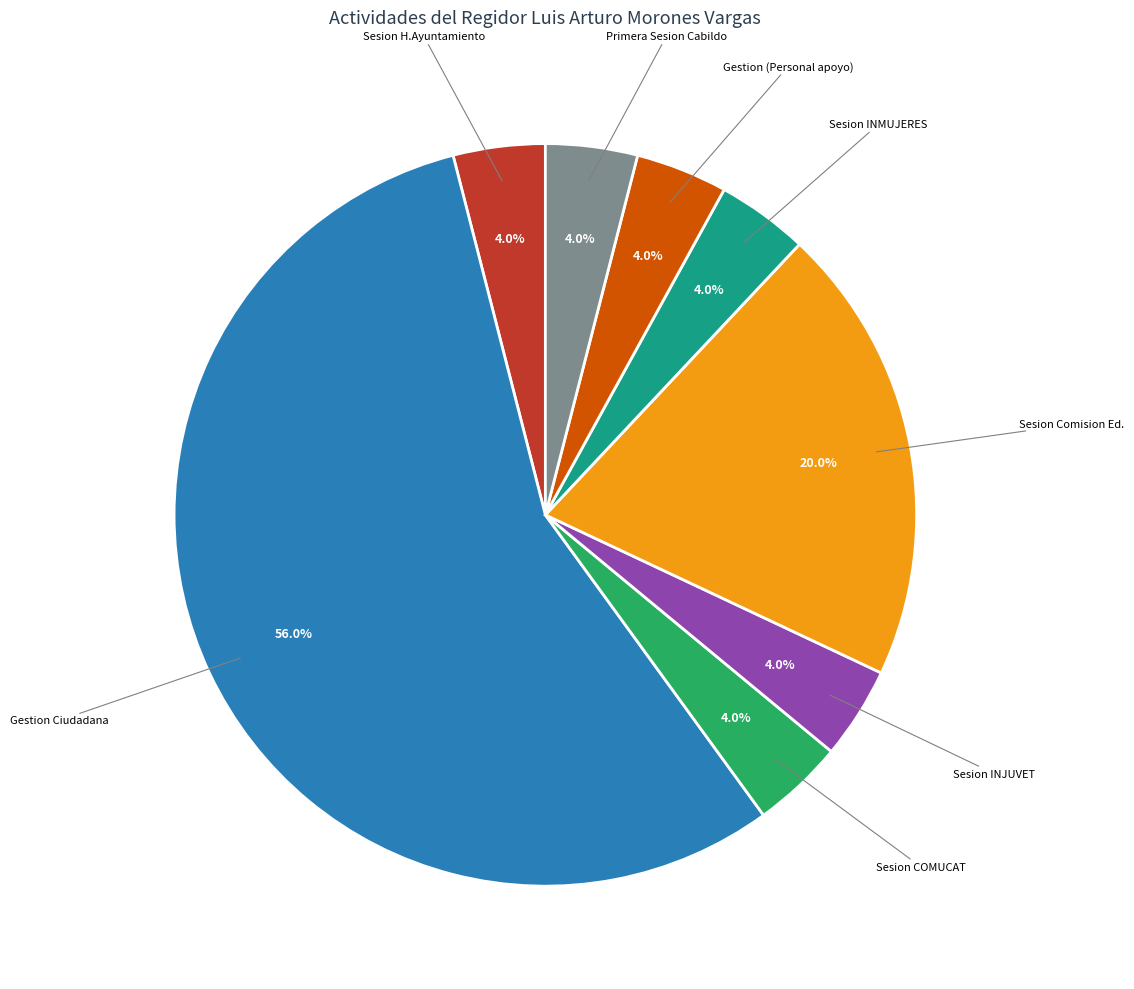

Is there a majority slice in this chart?

Yes